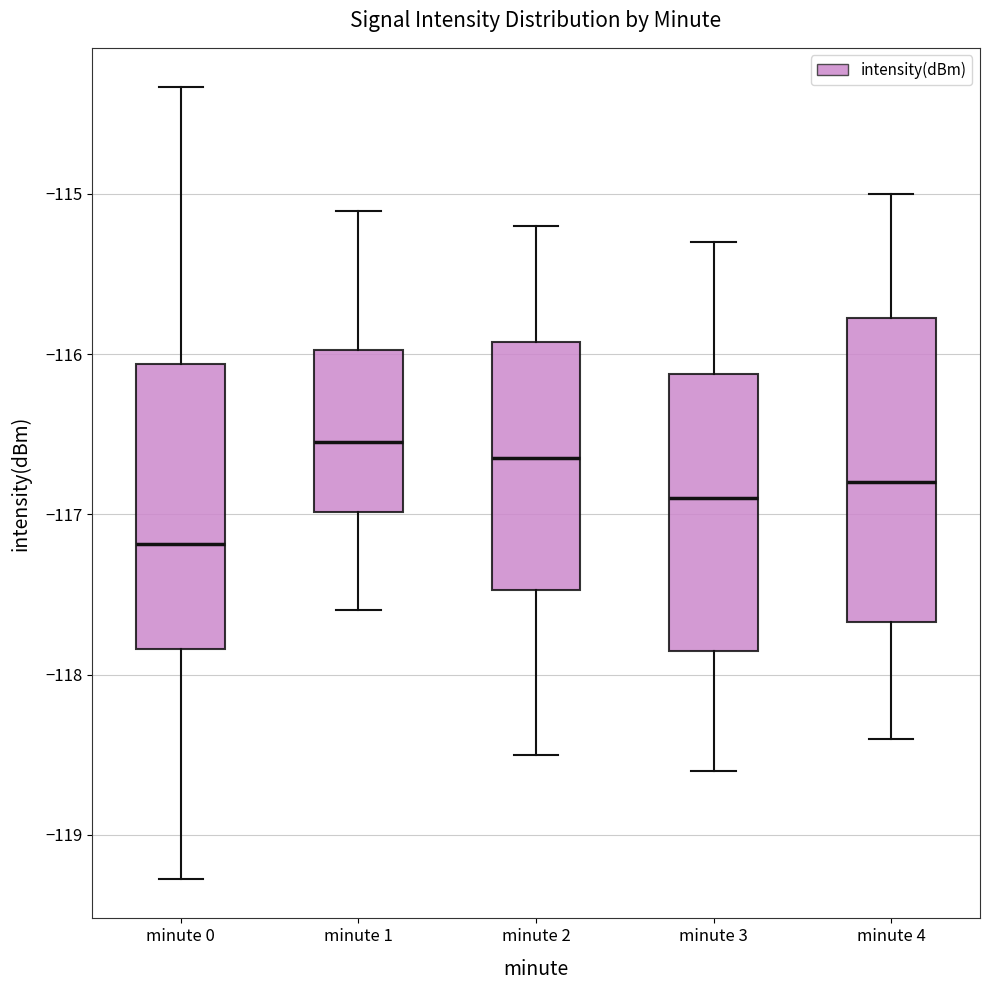

Reading left to right, transcribe this box plot: for each box, give where its median line is, the range the box spans, and where its two whiskers end, as read against the y-axis. The values are not printed on the chart, so give them approximately, as read against the axis.

minute 0: median -117.2, box -117.8 to -116.1, whiskers -119.3 to -114.3
minute 1: median -116.5, box -117.0 to -116.0, whiskers -117.6 to -115.1
minute 2: median -116.6, box -117.5 to -115.9, whiskers -118.5 to -115.2
minute 3: median -116.9, box -117.8 to -116.1, whiskers -118.6 to -115.3
minute 4: median -116.8, box -117.7 to -115.8, whiskers -118.4 to -115.0